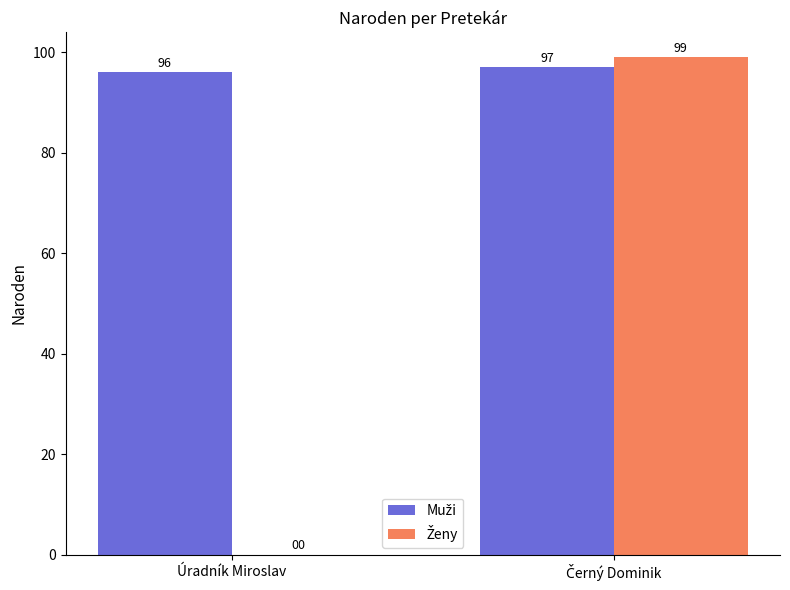

What is the total value across all series at Úradník Miroslav?

96